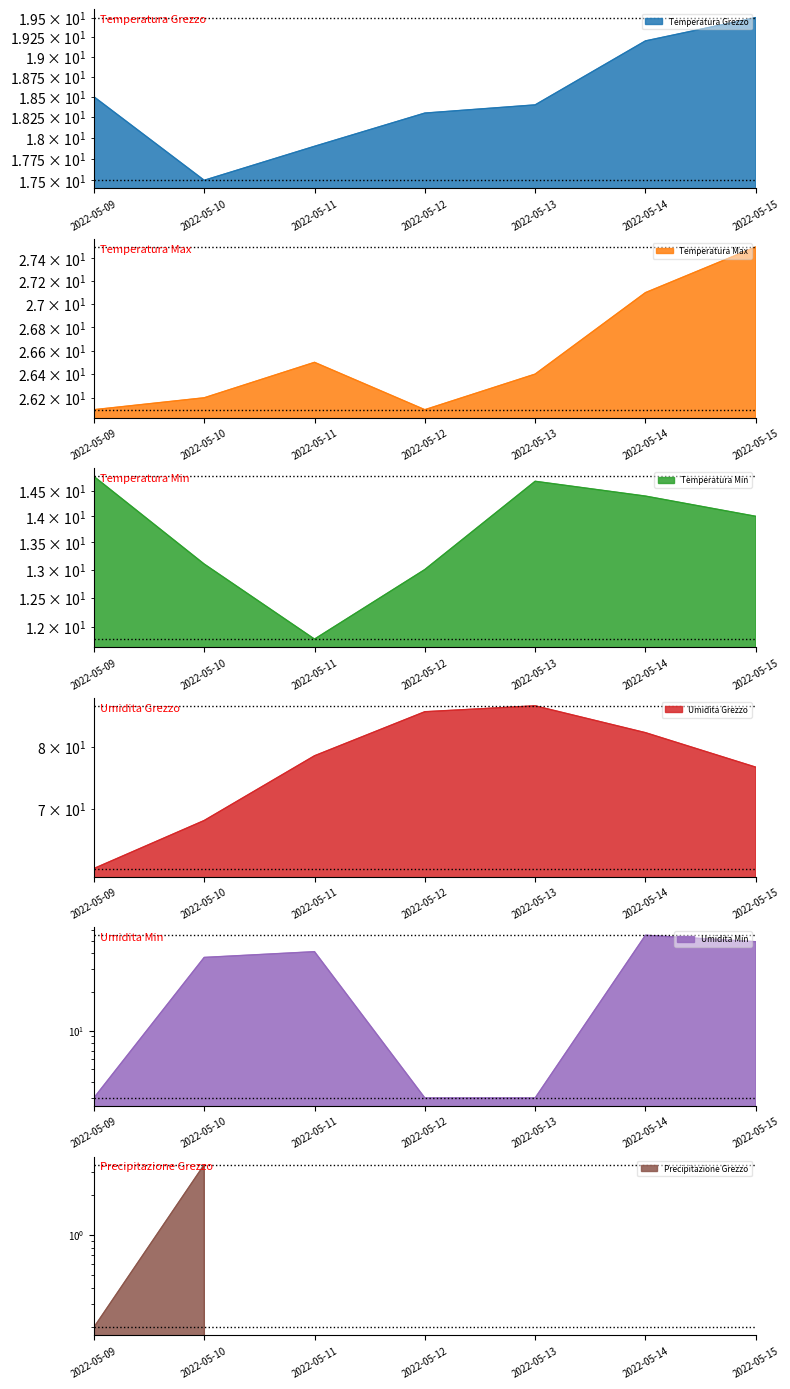

What is the difference between the Umidita Grezzo values at 2022-05-09 and 2022-05-15?

15.0